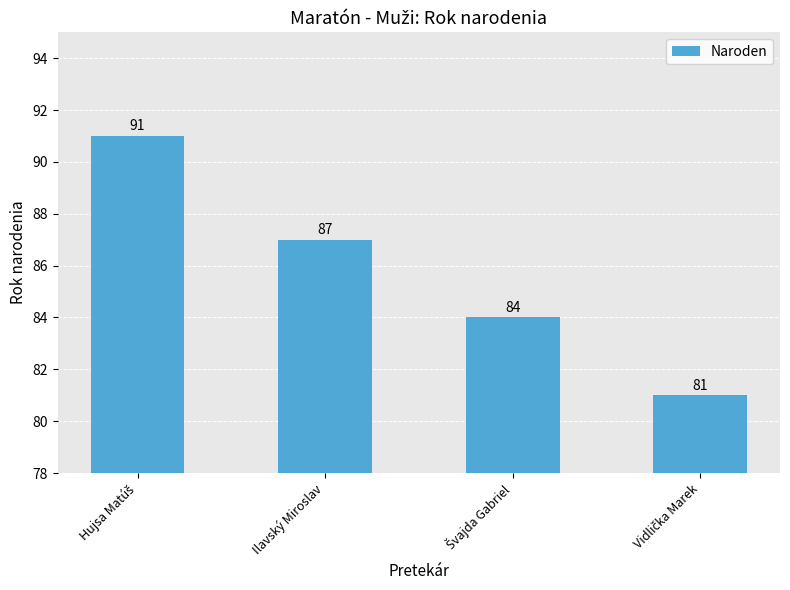

How many values are below 87?

2